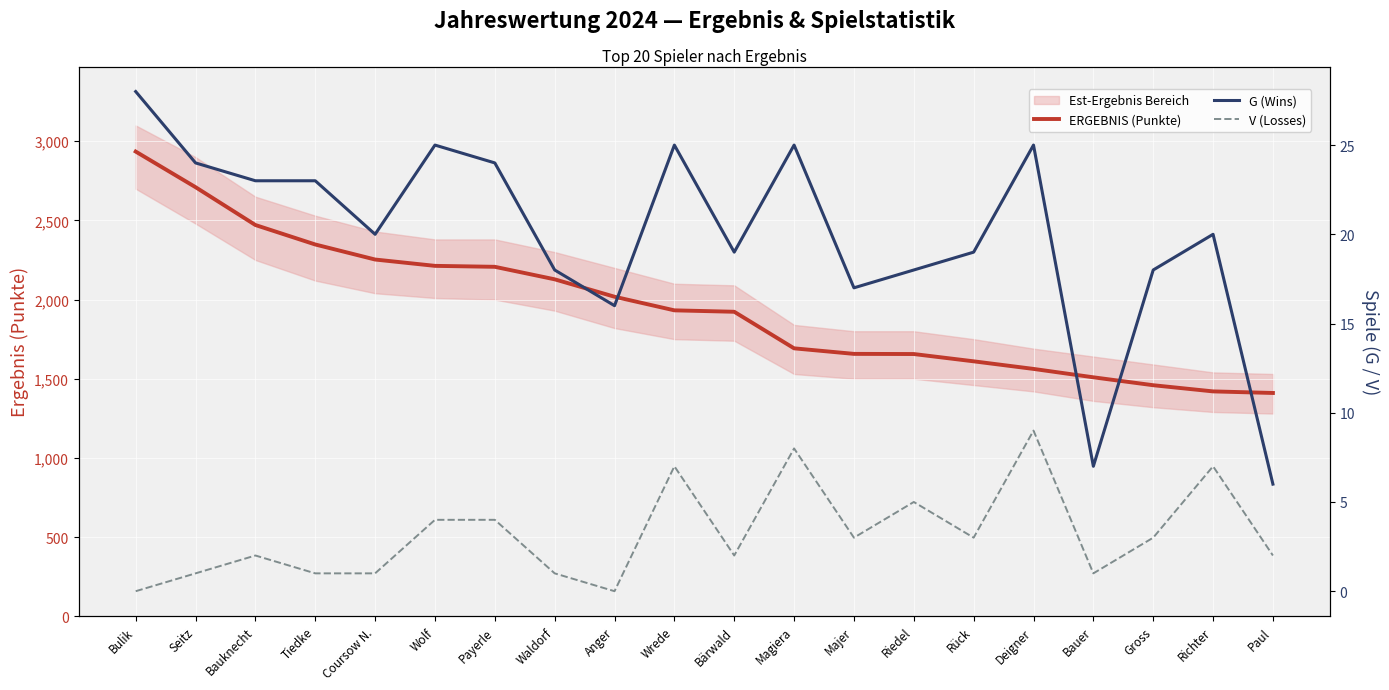

Which series has the widest spread of values?

ERGEBNIS (Punkte)